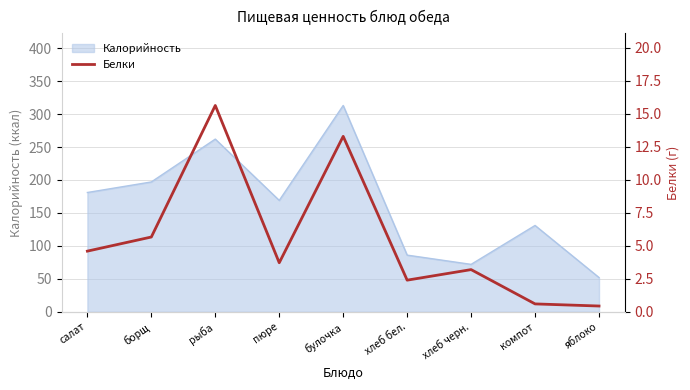

How many interior local valleys (lower than both neighbors) does the data have?

2